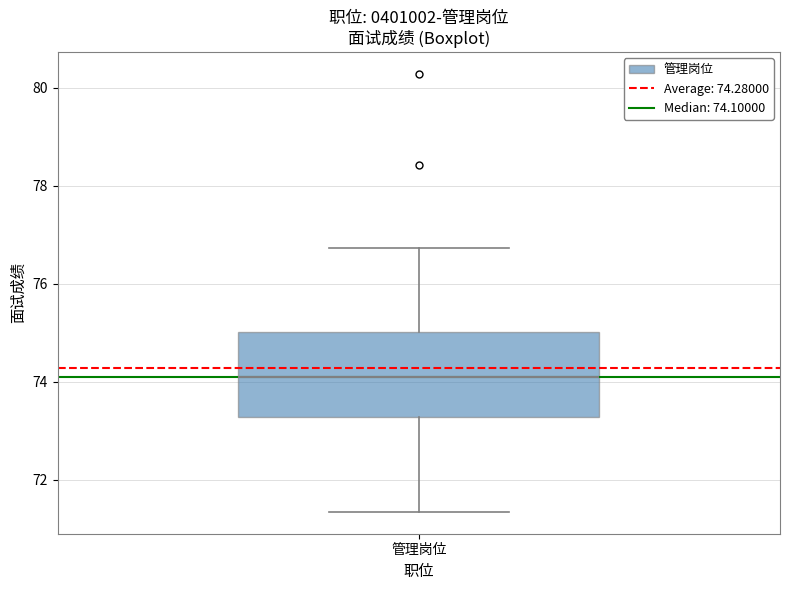

Read this box plot against the y-axis: the position of the median line, the range covered by the box, and the ends of both whiskers. The values are not printed on the chart, so give them approximately, as read against the axis.

median 74.2, box 73.2 to 75.0, whiskers 71.4 to 76.8